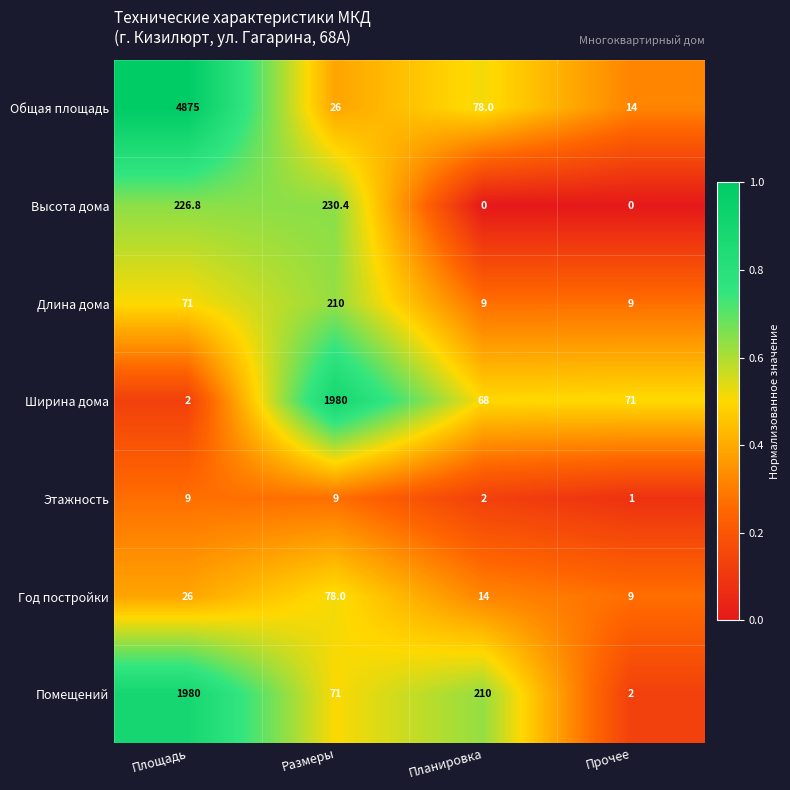

List the labels in order of Год постройки value, smallest first.

Прочее, Планировка, Площадь, Размеры